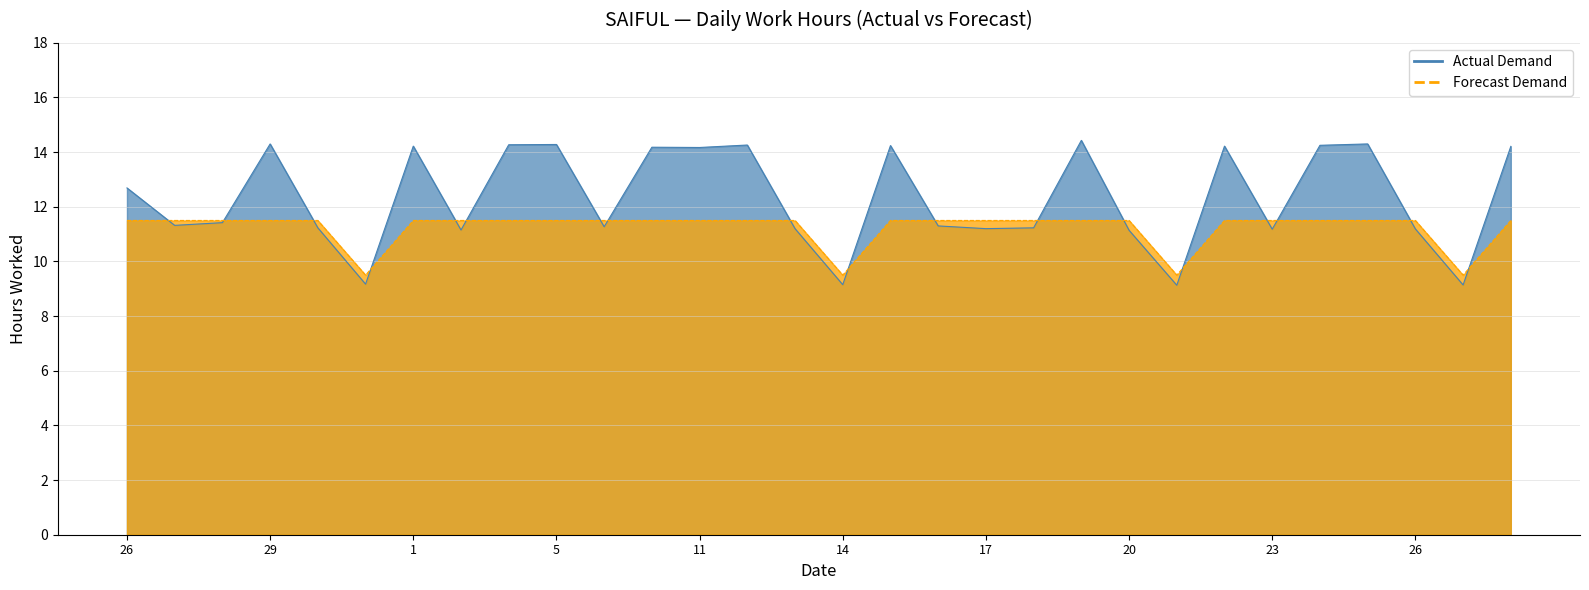

Reading left to right, list all the values displayed in this chart.

Actual Demand: 26=12.7	27=11.3	28=11.4	29=14.3	30=11.2	31=9.2	1=14.2	2=11.2	4=14.3	5=14.3	6=11.3	10=14.2	11=14.2	12=14.3	13=11.2	14=9.2	15=14.2	16=11.3	17=11.2	18=11.2	19=14.4	20=11.1	21=9.1	22=14.2	23=11.2	24=14.2	25=14.3	26=11.2	27=9.1	28=14.2
Forecast Demand: 26=11.5	27=11.5	28=11.5	29=11.5	30=11.5	31=9.5	1=11.5	2=11.5	4=11.5	5=11.5	6=11.5	10=11.5	11=11.5	12=11.5	13=11.5	14=9.5	15=11.5	16=11.5	17=11.5	18=11.5	19=11.5	20=11.5	21=9.5	22=11.5	23=11.5	24=11.5	25=11.5	26=11.5	27=9.5	28=11.5